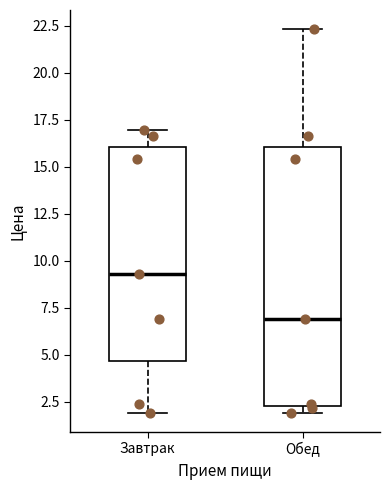

Where is the lower edge of the box for Обед on the y-axis? The values are not printed on the chart, so give them approximately, as read against the axis.

2.5